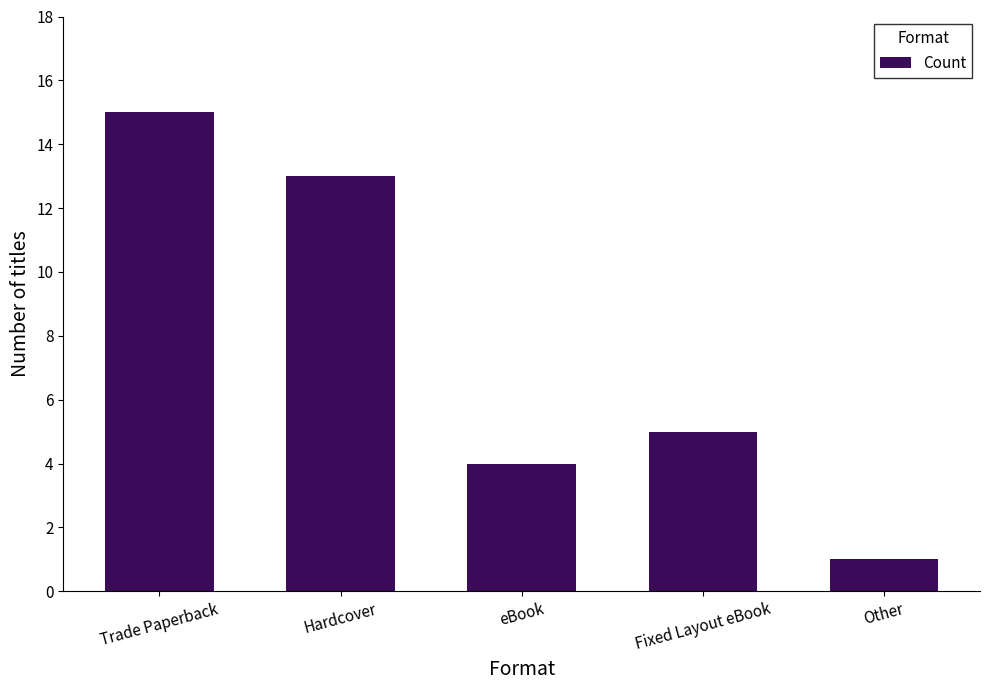

What is the change in value from Trade Paperback to Hardcover?

-2